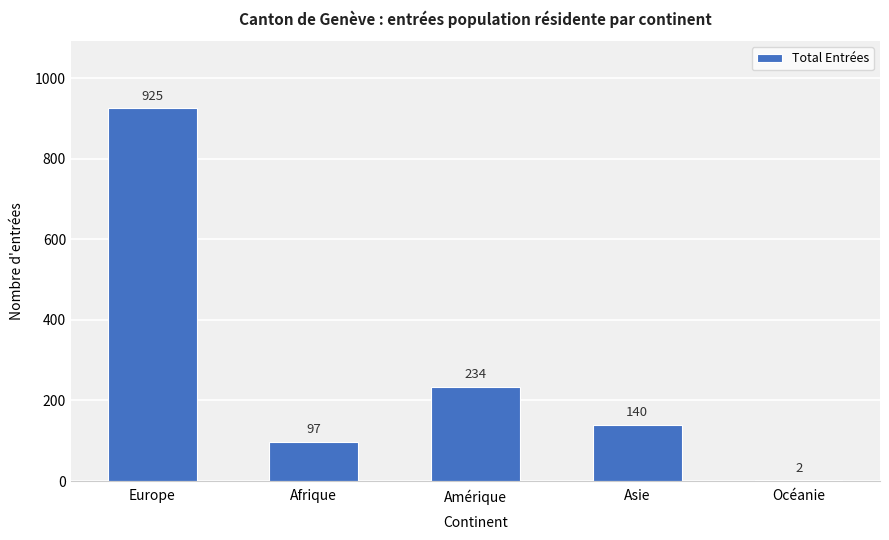

Reading left to right, list all the values displayed in this chart.

Europe=925	Afrique=97	Amérique=234	Asie=140	Océanie=2